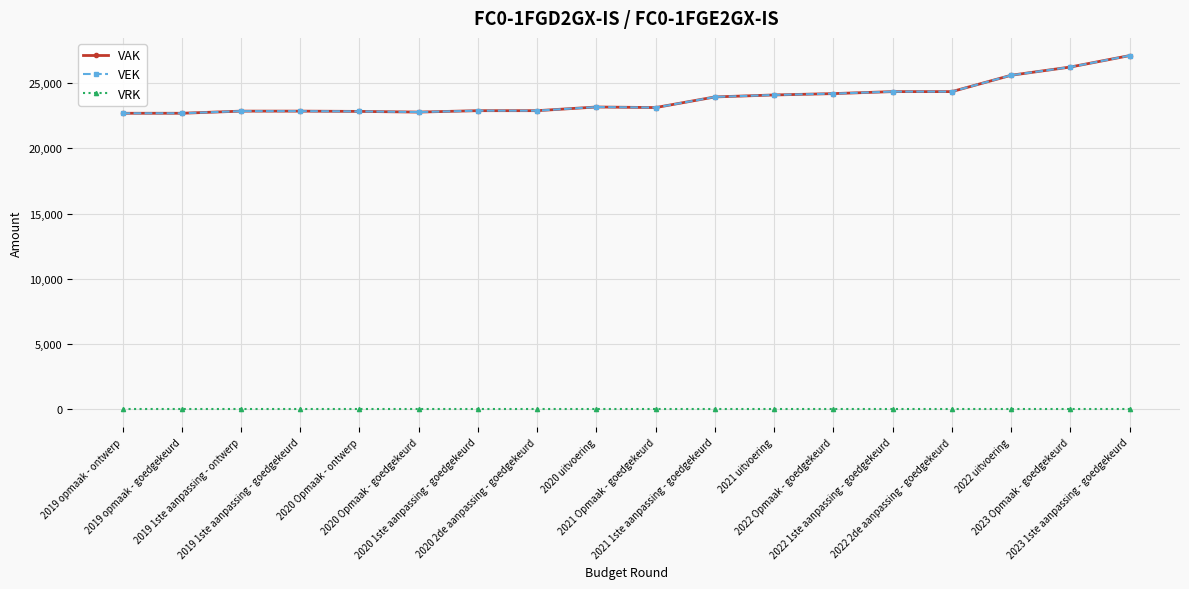

Which category has the highest value in the VEK series?

2023 1ste aanpassing - goedgekeurd